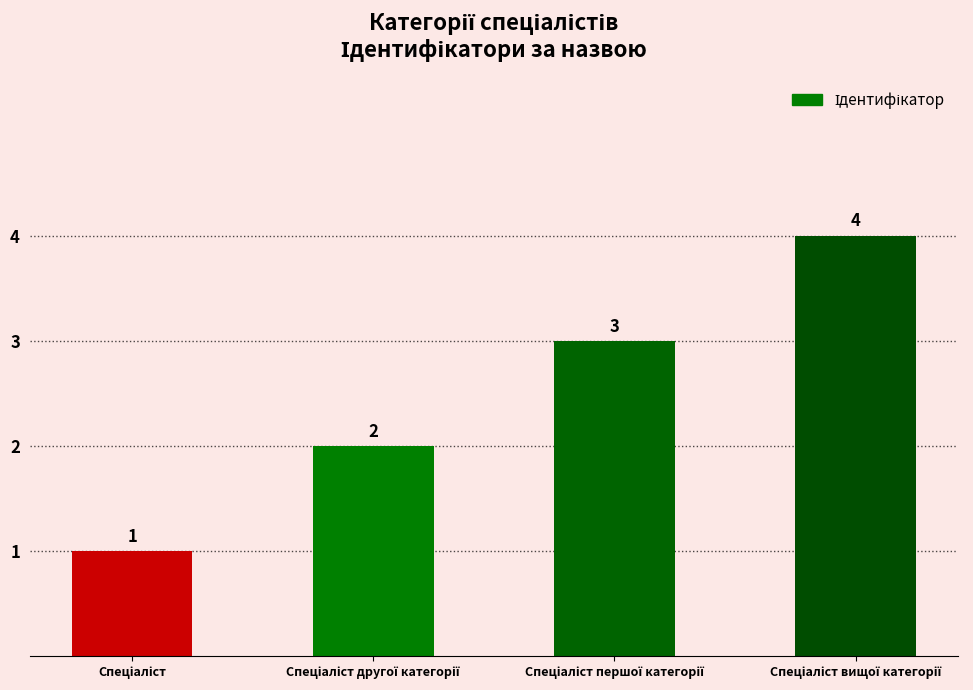

What is the greatest value displayed?

4